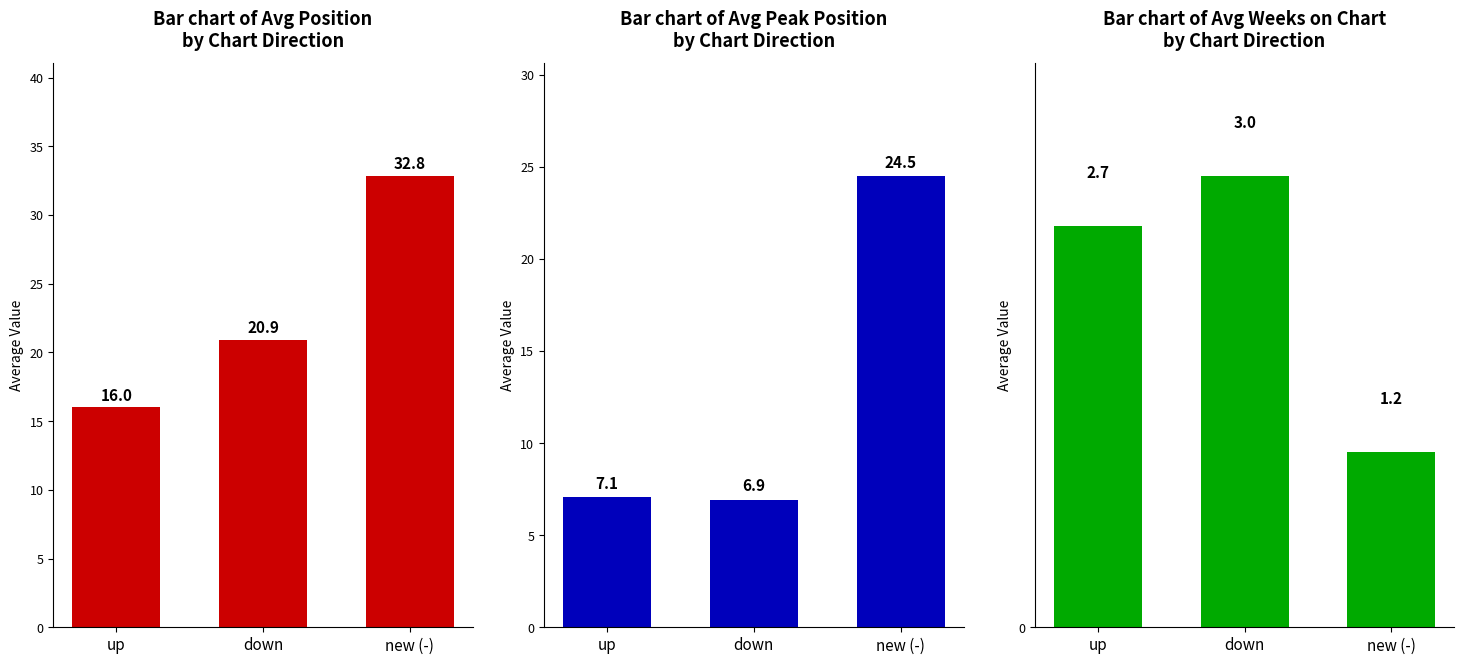

Reading left to right, extract all data points from this chart.

Bar chart of Avg Position
by Chart Direction: up=16.0	down=20.9	new (-)=32.8
Bar chart of Avg Peak Position
by Chart Direction: up=7.1	down=6.9	new (-)=24.5
Bar chart of Avg Weeks on Chart
by Chart Direction: up=2.7	down=3.0	new (-)=1.2